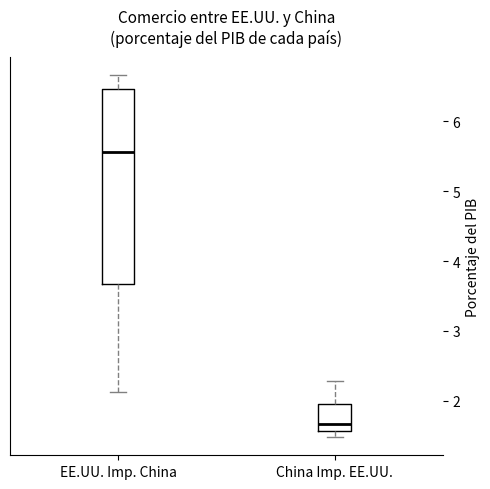

Where is the lower edge of the box for EE.UU. Imp. China on the y-axis? The values are not printed on the chart, so give them approximately, as read against the axis.

3.7